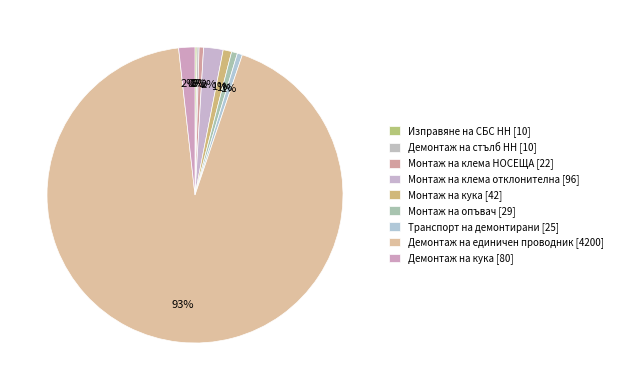

What is the change in value from Монтаж на кука [42] to Демонтаж на кука [80]?

+38